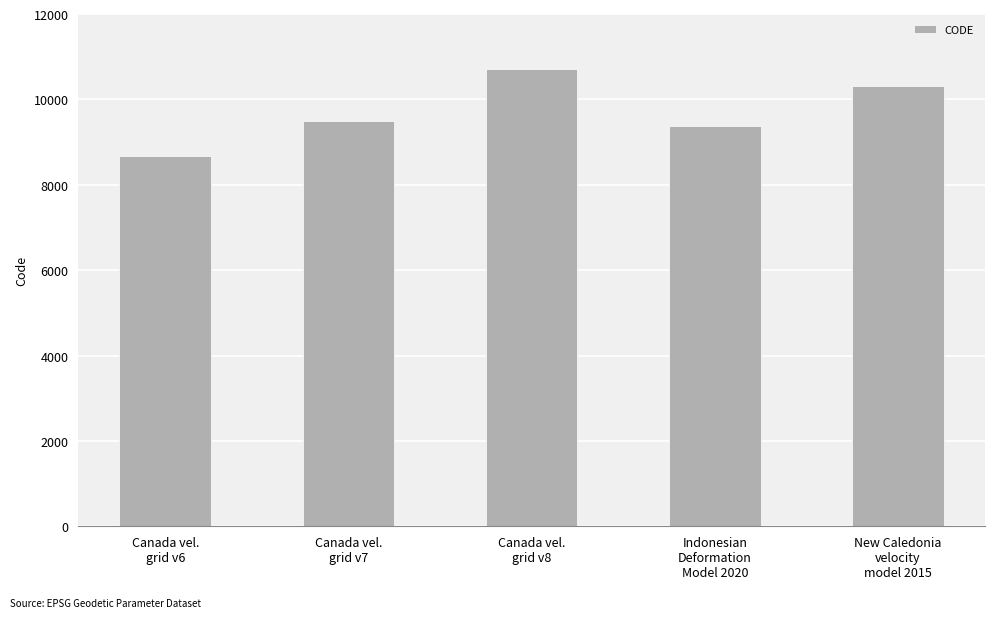

What is the sum of all values?

48564